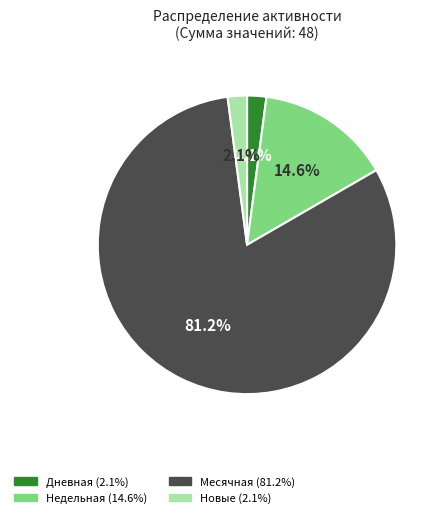

Is there any slice that represents more than half of the pie?

Yes